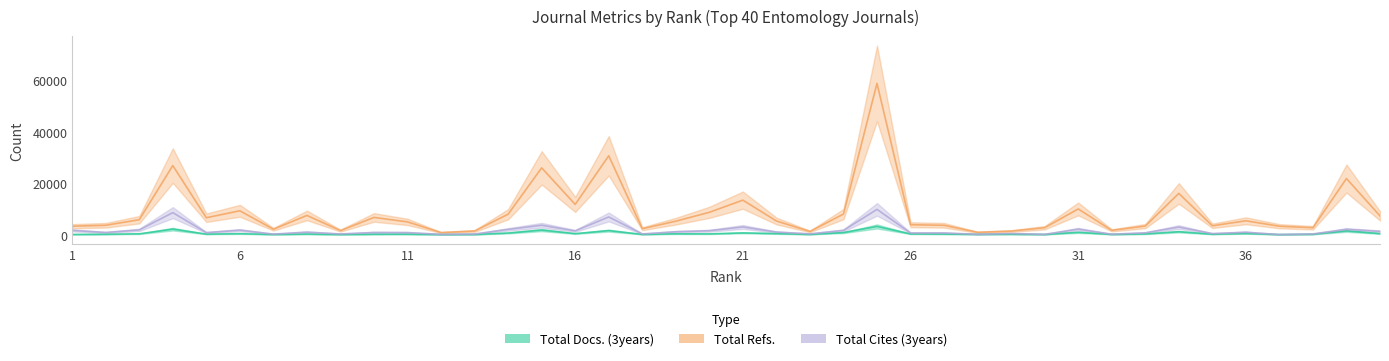

At which label is Total Docs. (3years) closest to 1609?

16